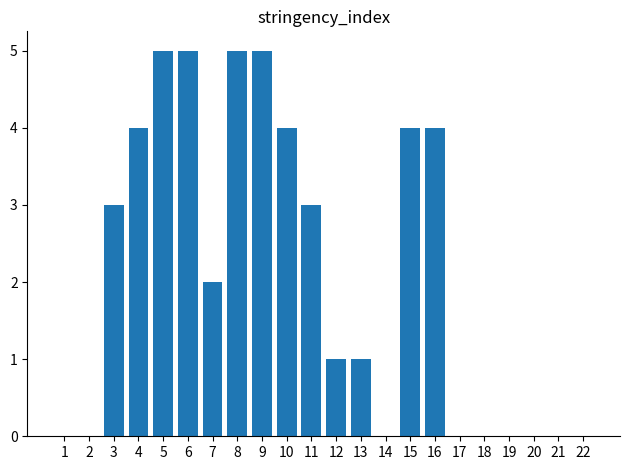

What is the greatest value displayed?

5